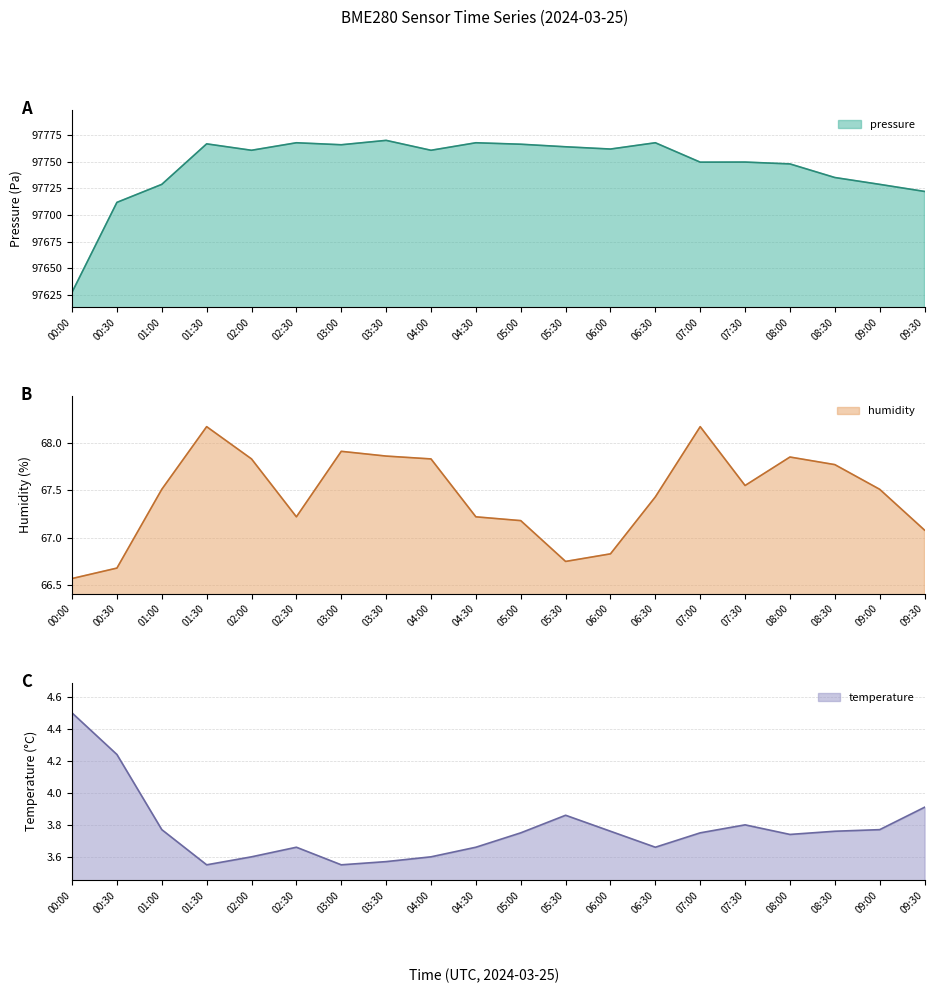

True or false: pressure has a value of 97711.8 at 00:30.

True